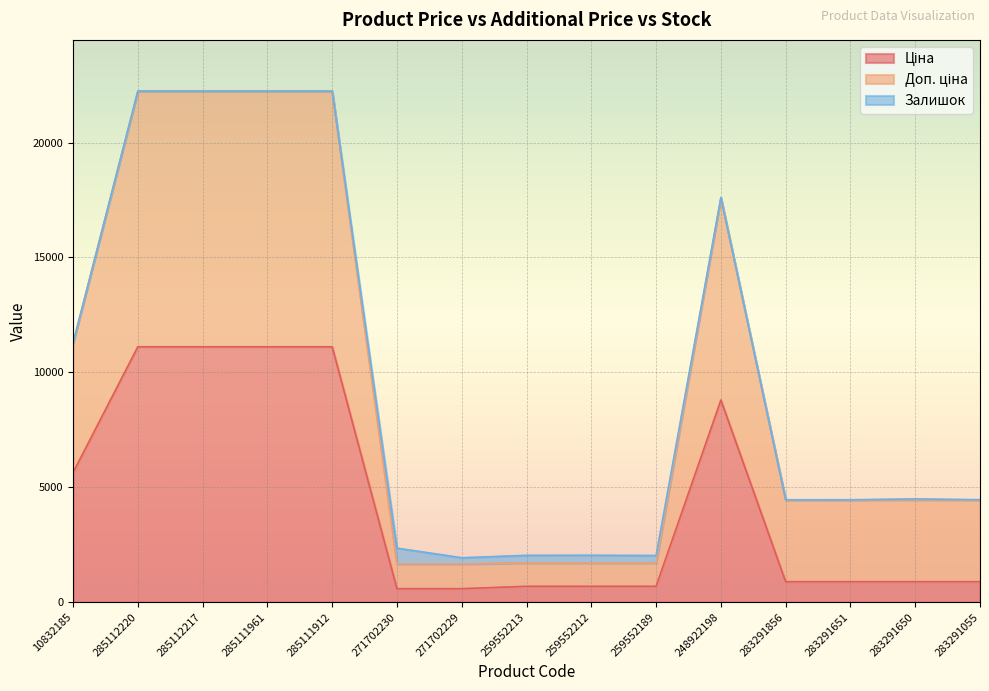

What is the average value of the Доп. ціна series?

9601.1